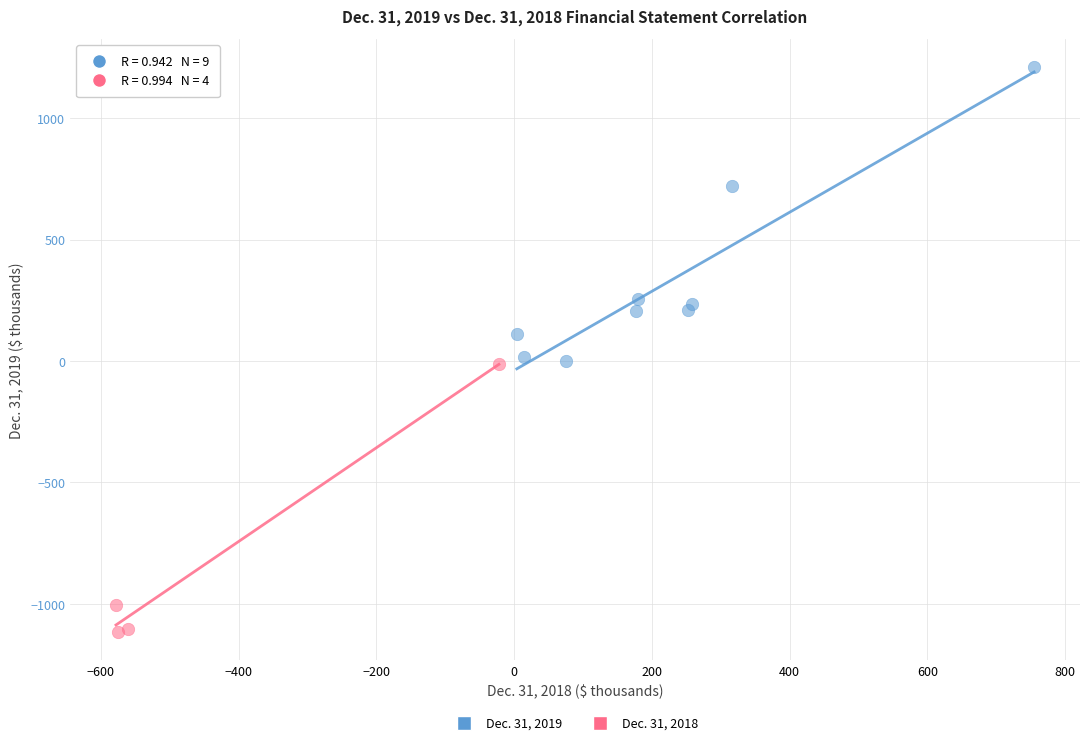

Which series has the largest Y range (max minus min)?

Dec. 31, 2019